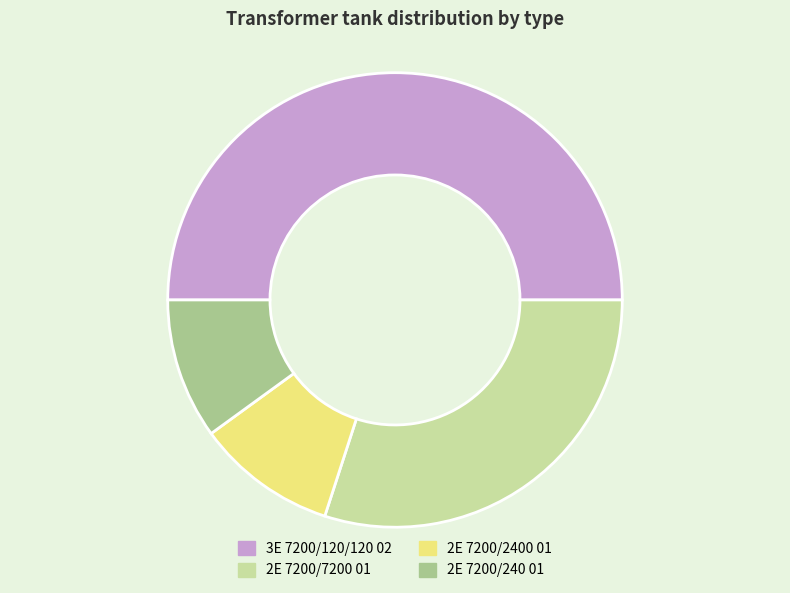

Is it true that 3E 7200/120/120 02 is 50% of the pie?

True